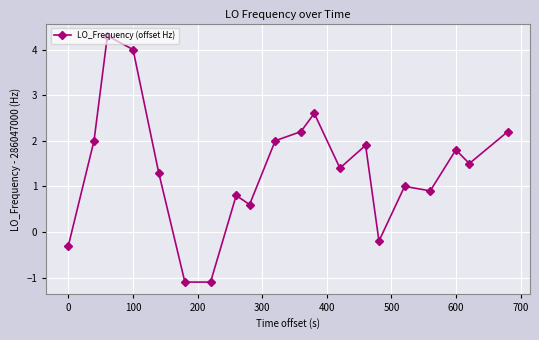

What is the difference between the maximum and second lowest values?

5.4